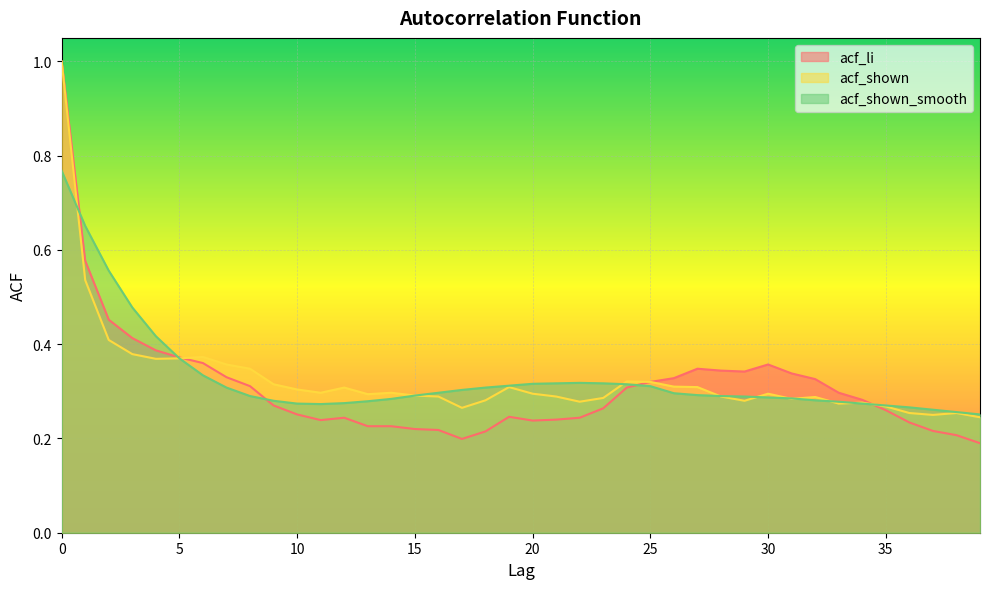

Is the value of acf_shown at 6 greater than the value of acf_shown_smooth at 8?

Yes